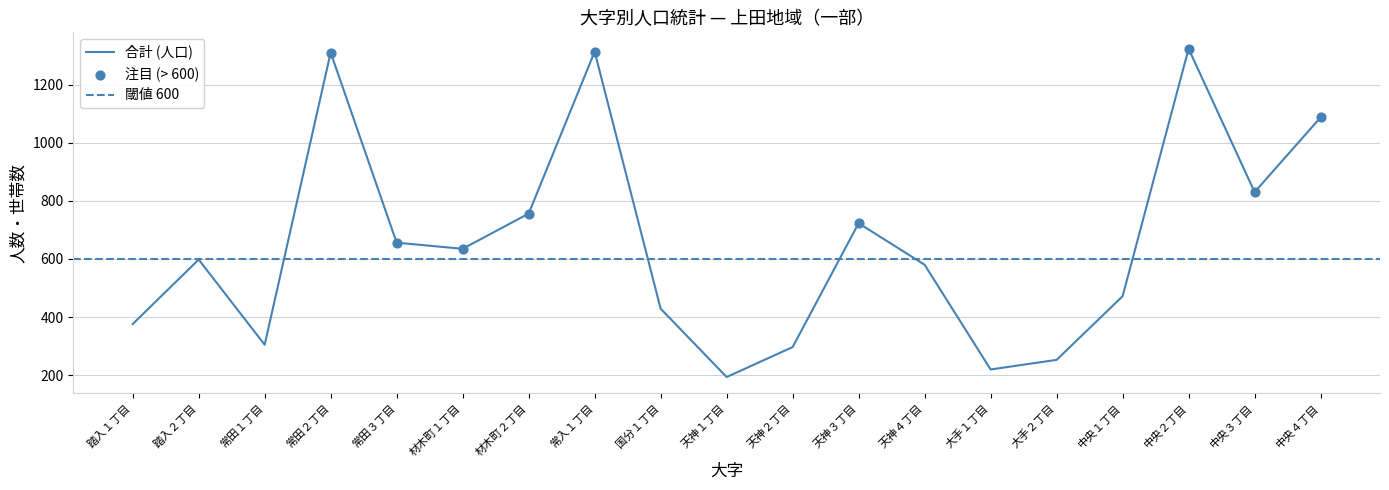

Which series has the largest total across all categories?

合計